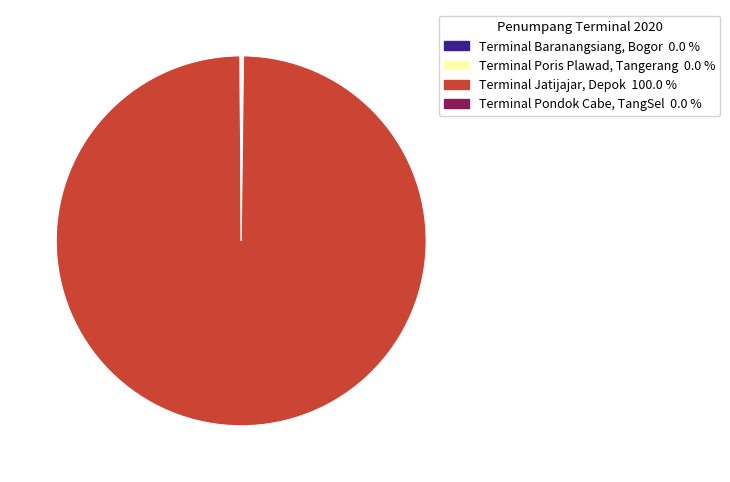

Which category has the biggest portion of the pie?

Terminal Jatijajar, Depok